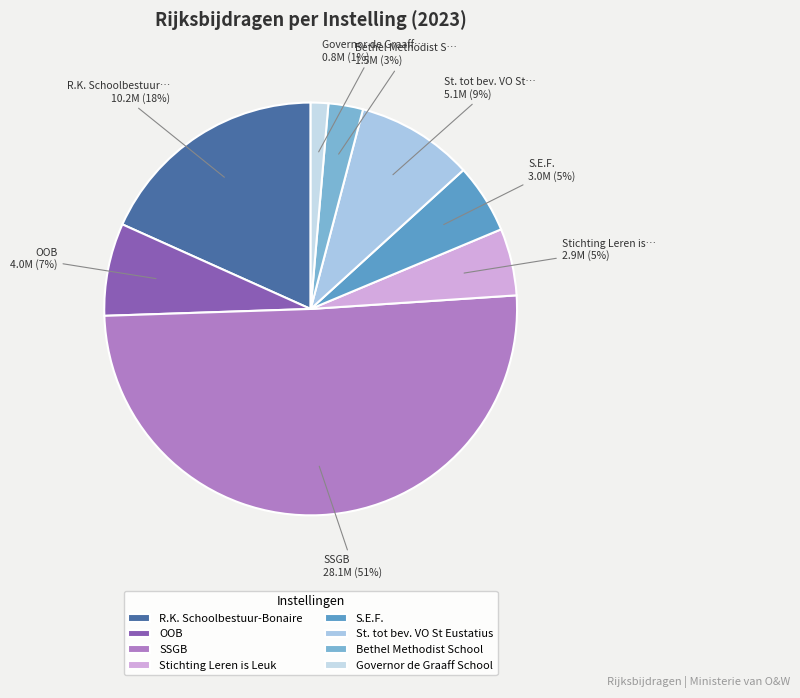

What portion of the pie excludes SSGB?

49.5%